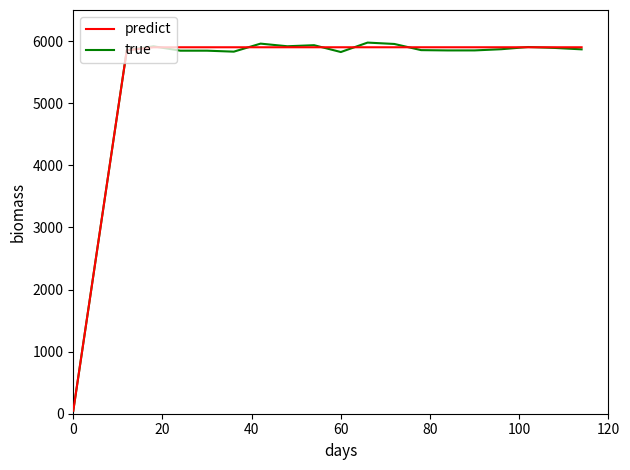

Which series has the largest range (max minus min)?

true